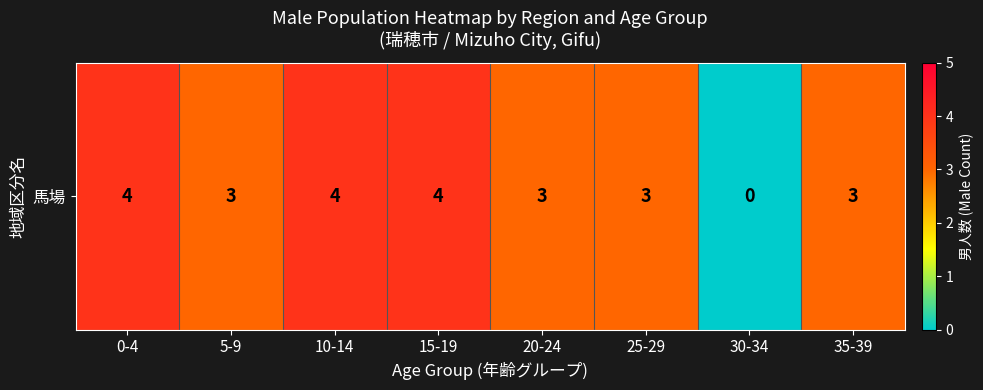

List the labels in order of value, largest first.

0-4, 10-14, 15-19, 5-9, 20-24, 25-29, 35-39, 30-34